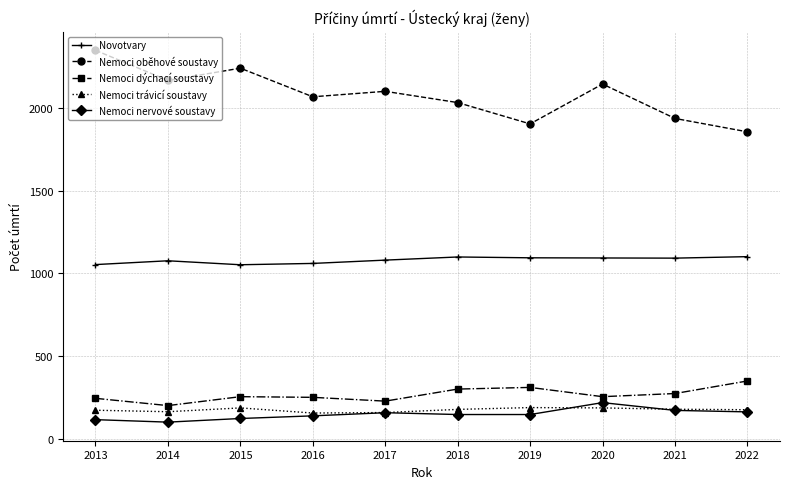

True or false: Nemoci nervové soustavy has more than 1 points higher than both neighbors.

True